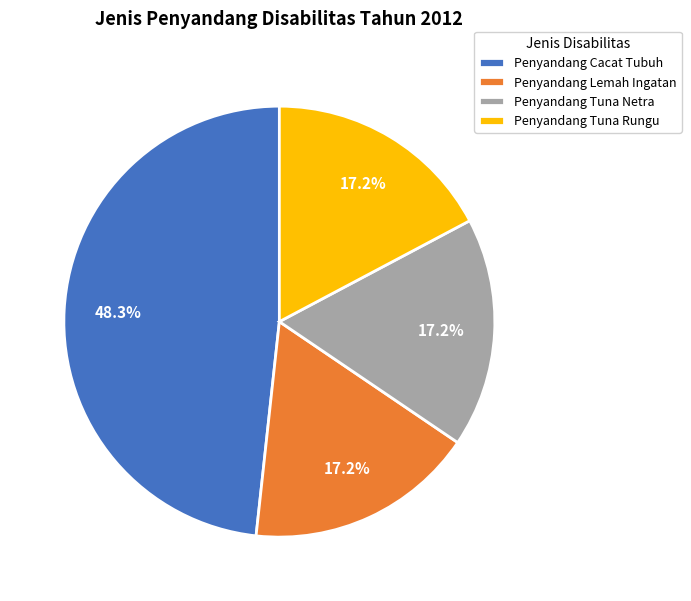

To the nearest percent, what is the difference between the largest and smallest slice percentages?

31%